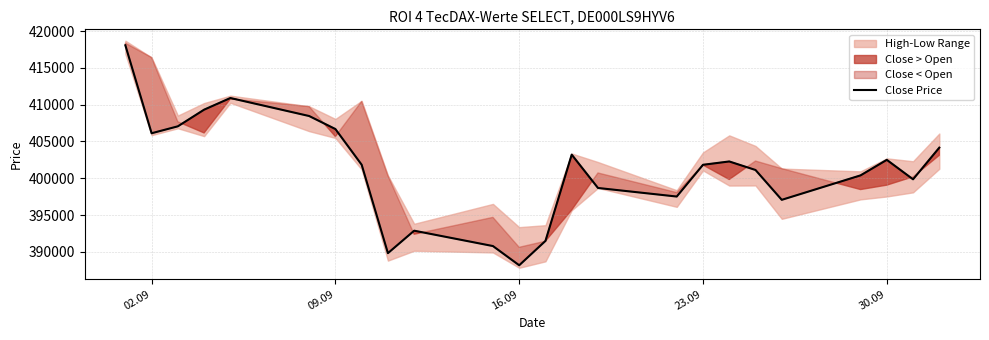

What is the minimum value for Close Price?

388166